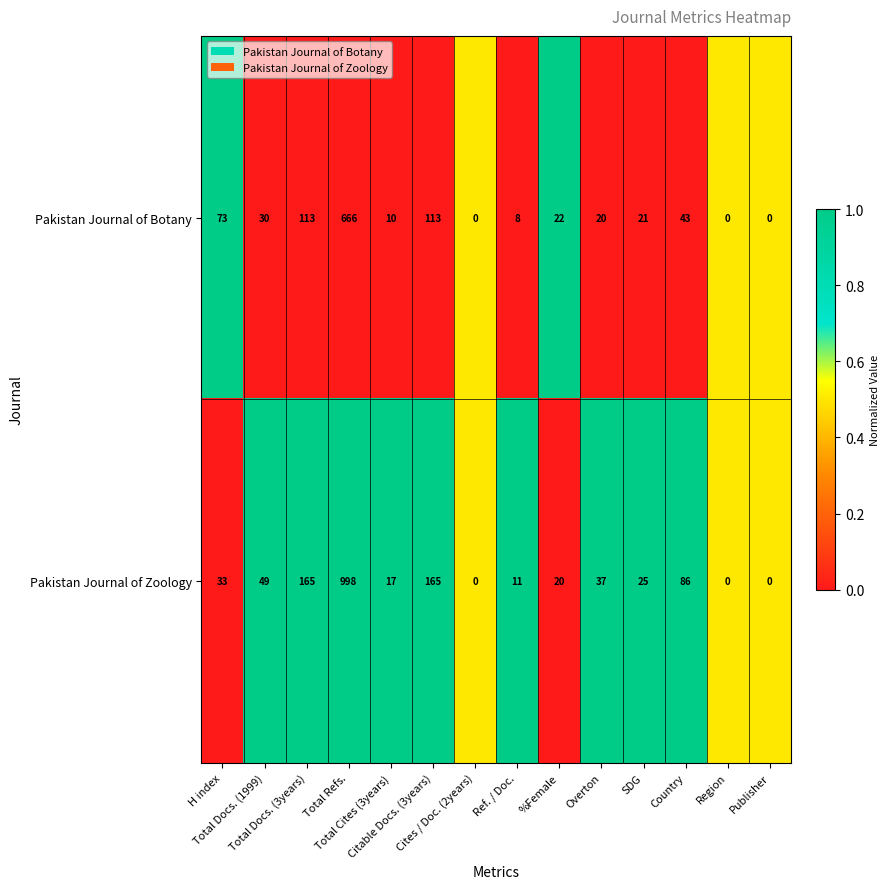

Rank the series by their average value, from lowest to highest.

Pakistan Journal of Botany, Pakistan Journal of Zoology